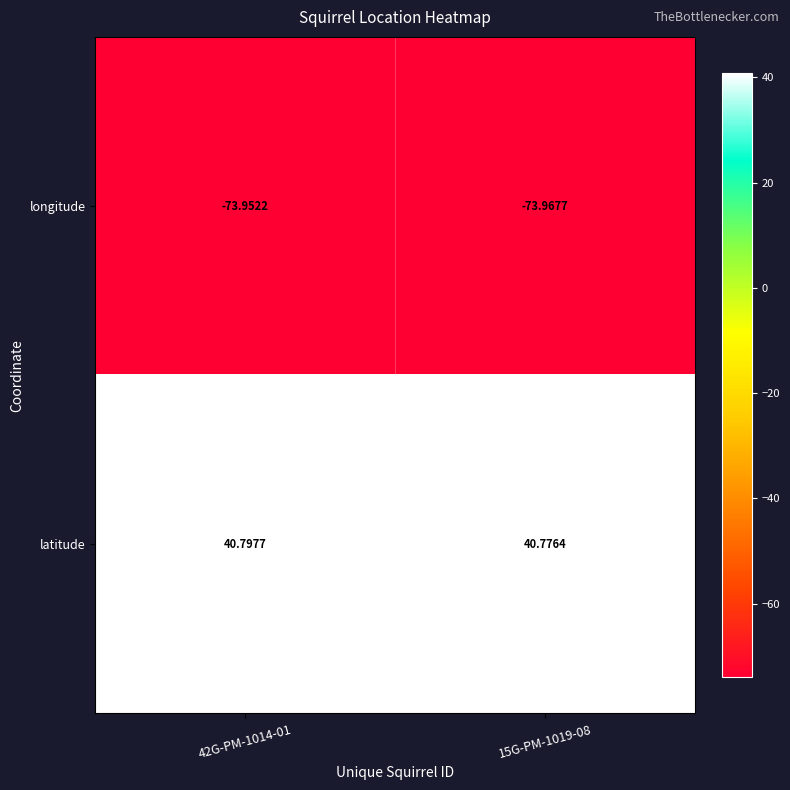

Rank the series by their average value, from lowest to highest.

longitude, latitude